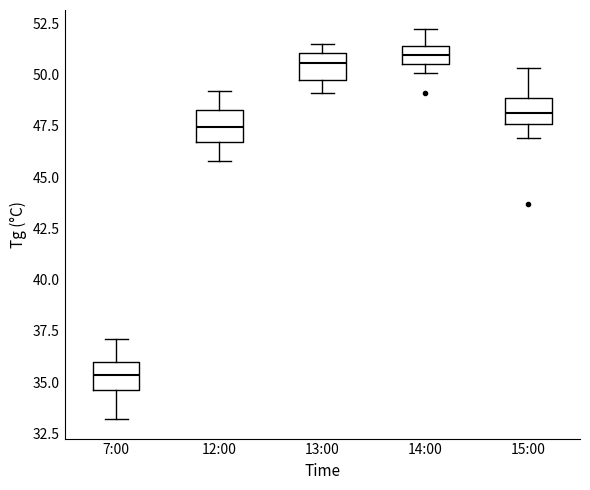

Reading left to right, read every box against the y-axis: the position of its median line, the range the box covers, and the ends of its whiskers. The values are not printed on the chart, so give them approximately, as read against the axis.

7:00: median 35.5, box 34.5 to 36.0, whiskers 33.0 to 37.0
12:00: median 47.5, box 46.5 to 48.5, whiskers 46.0 to 49.0
13:00: median 50.5, box 49.5 to 51.0, whiskers 49.0 to 51.5
14:00: median 51.0, box 50.5 to 51.5, whiskers 50.0 to 52.0
15:00: median 48.0, box 47.5 to 49.0, whiskers 47.0 to 50.5